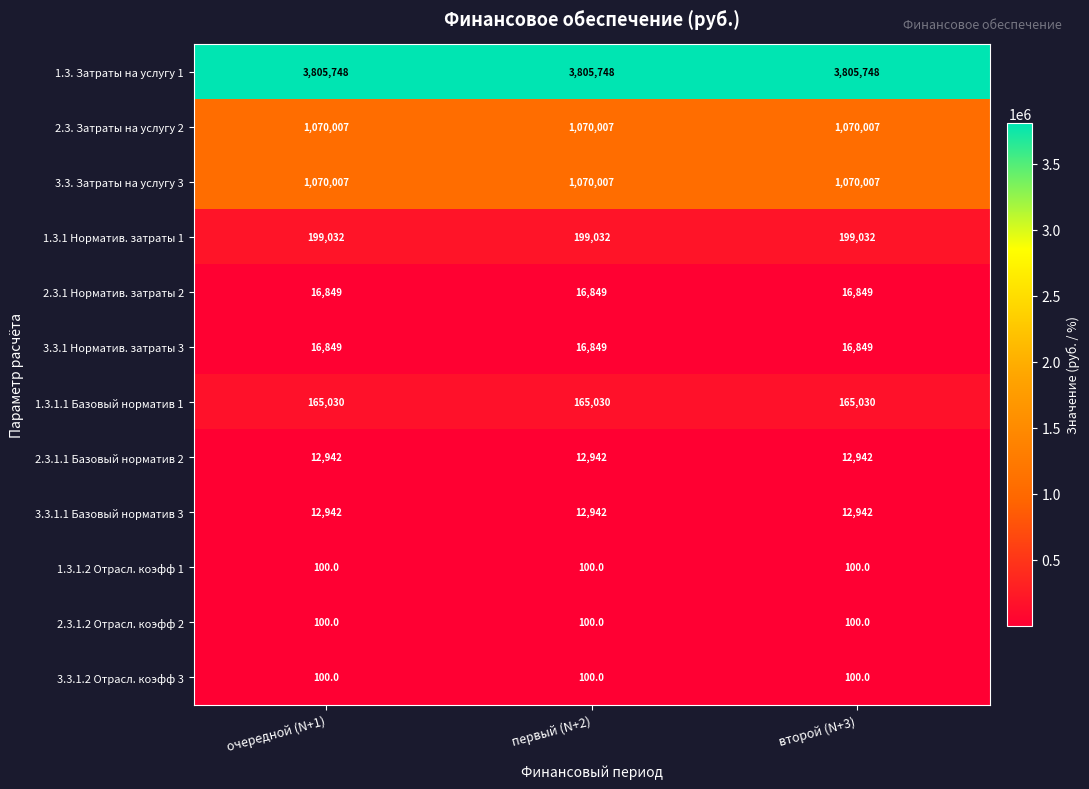

Is the value of 1.3.1.1 Базовый норматив 1 at второй (N+3) greater than the value of 2.3.1.2 Отрасл. коэфф 2 at первый (N+2)?

Yes